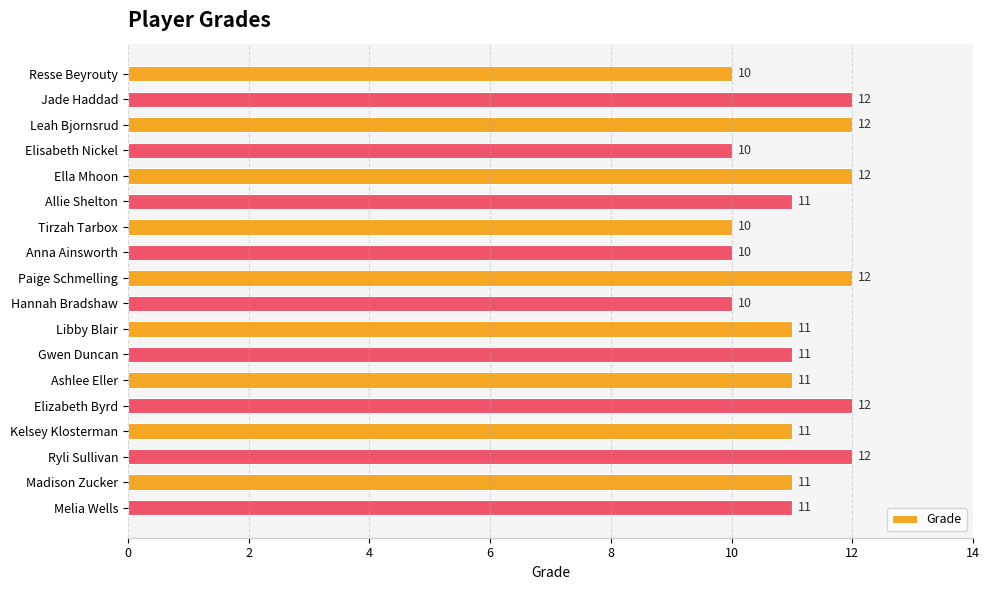

The value at Madison Zucker is 19. True or false?

False